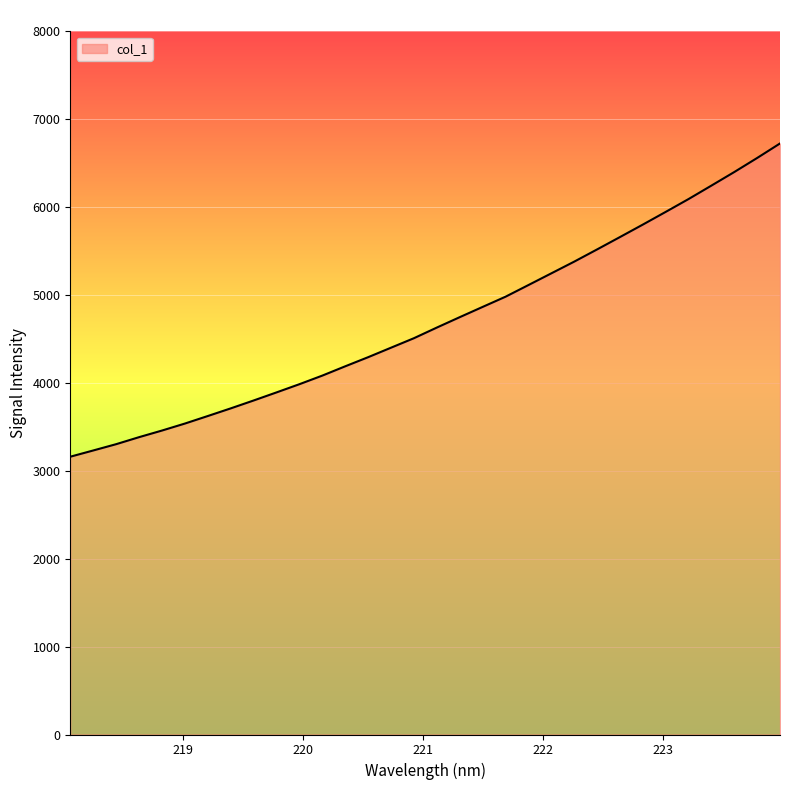

What is the maximum value shown in the chart?

6724.2